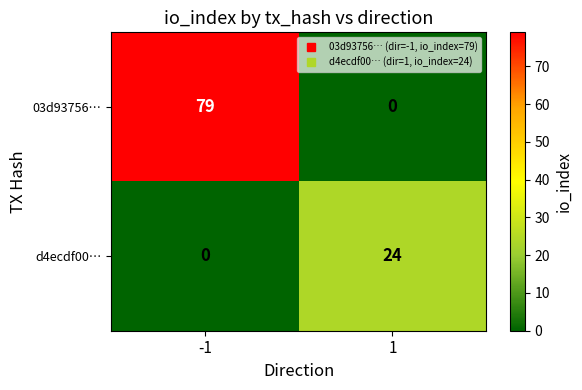

At which category is the sum across all series the highest?

-1